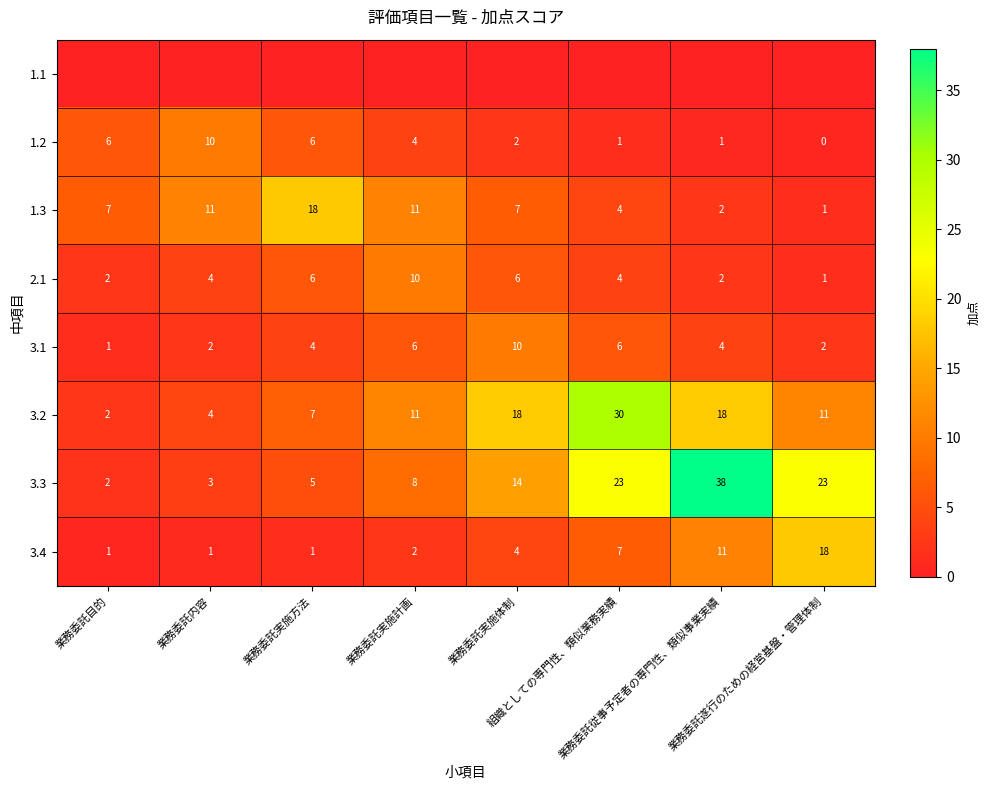

What is the sum of all 3.3 values?

116